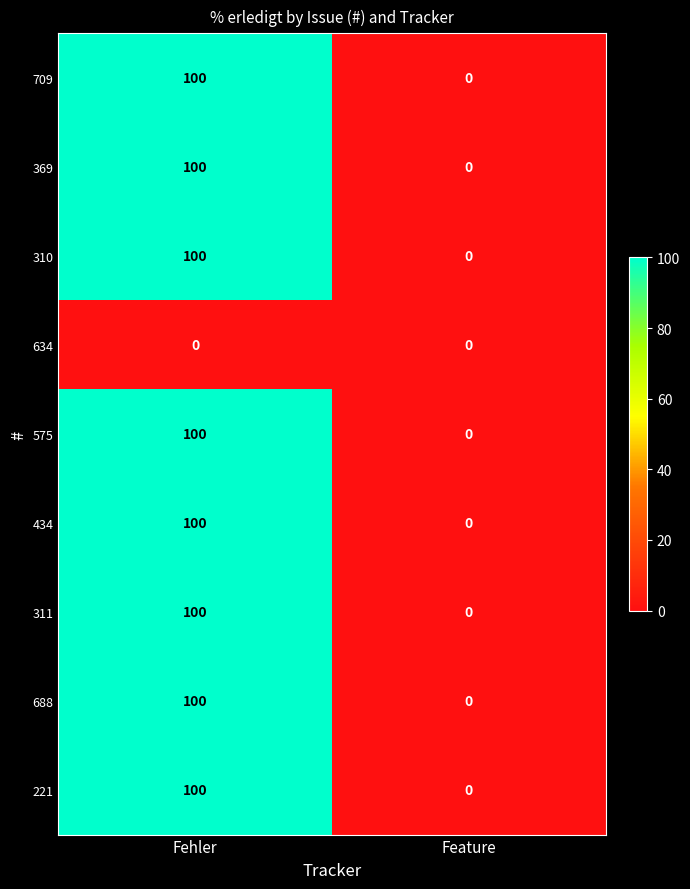

Reading right to left, what are all the values shown in this chart?

709: 0	100
369: 0	100
310: 0	100
634: 0	0
575: 0	100
434: 0	100
311: 0	100
688: 0	100
221: 0	100